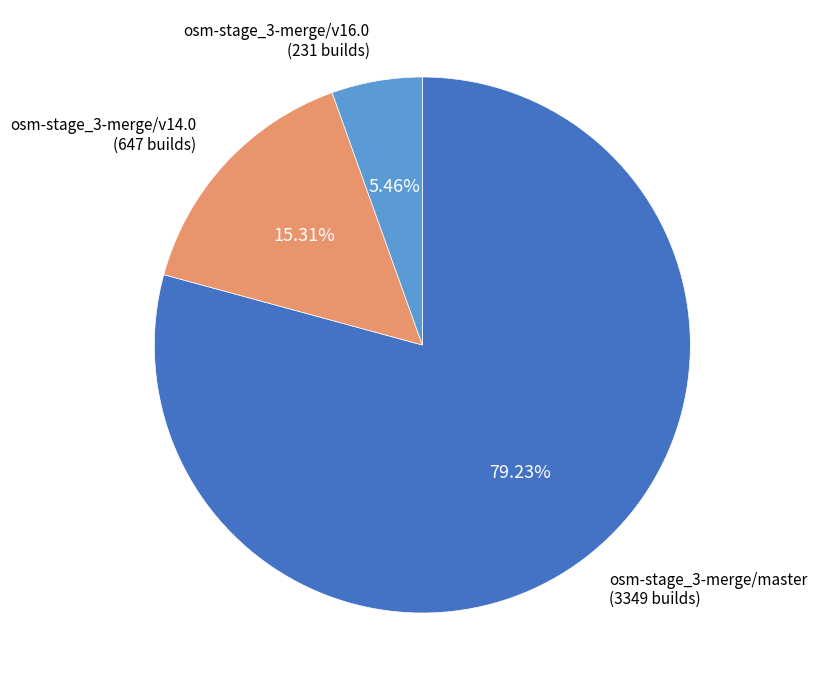

To the nearest percent, what is the difference between the osm-stage_3-merge/v14.0 and osm-stage_3-merge/v16.0 slice percentages?

10%